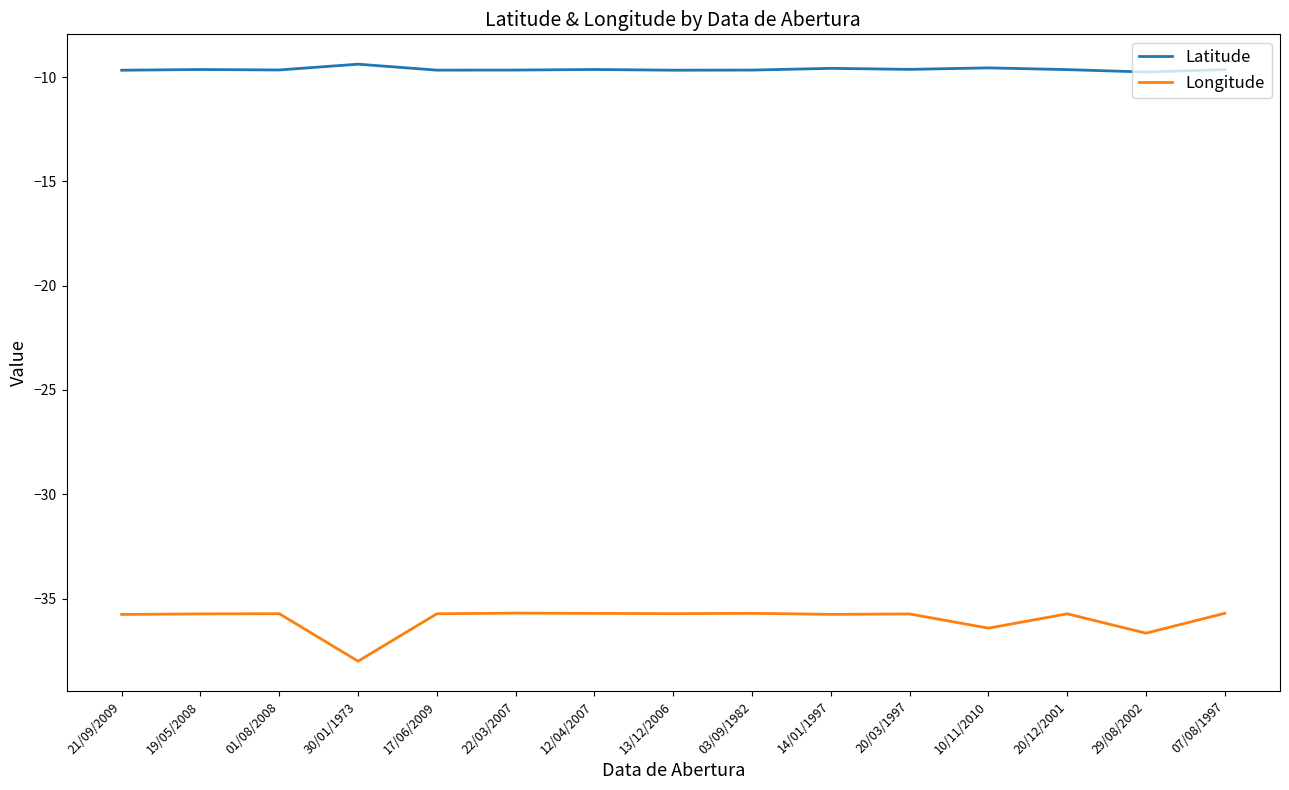

What is the difference between the maximum and second lowest values in the Longitude series?

1.0